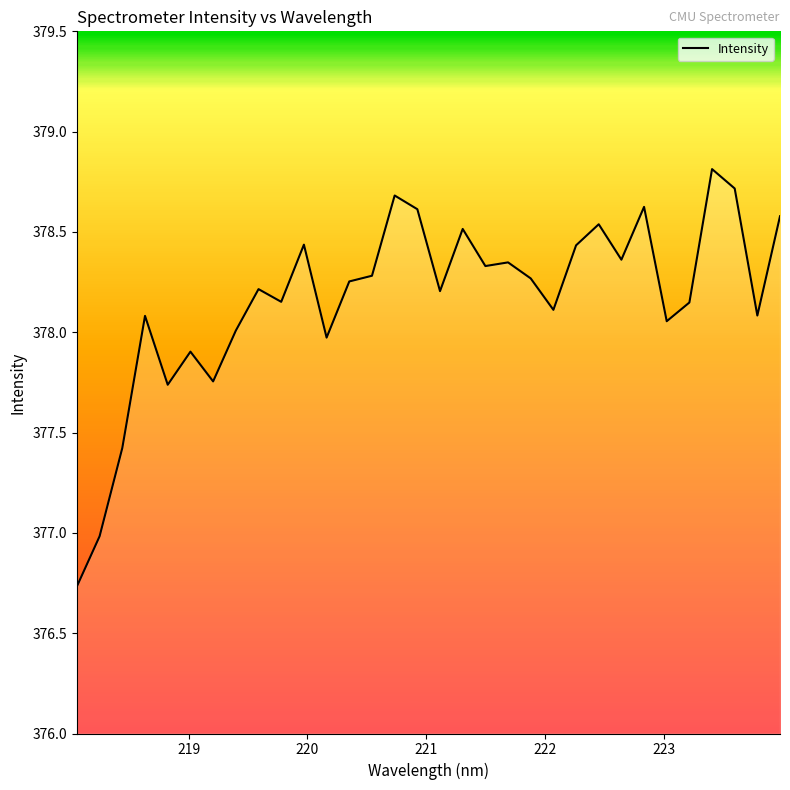

What is the difference between the maximum and minimum values?

2.1